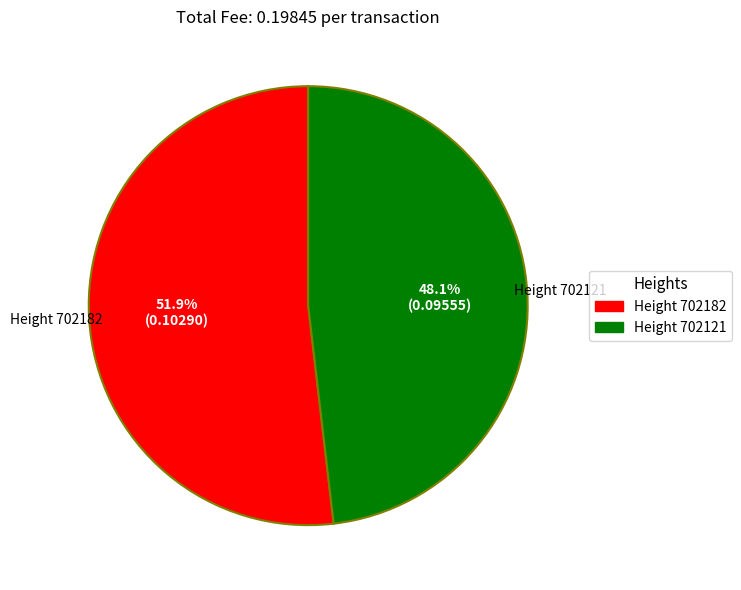

Is there any slice that represents more than half of the pie?

Yes